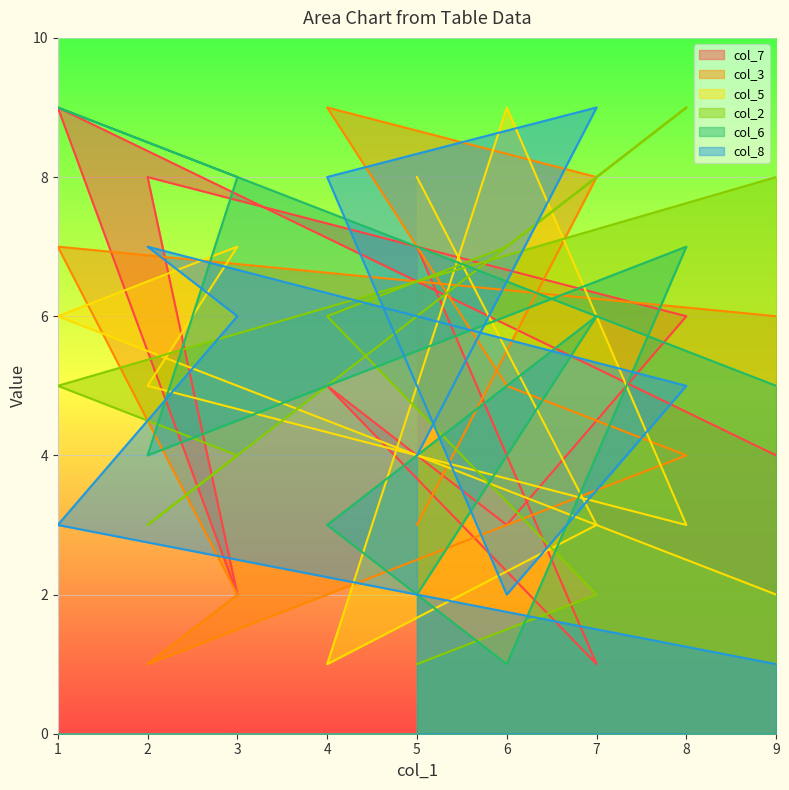

Reading right to left, list all the values displayed in this chart.

col_7: 4	9	2	8	6	3	5	1	7
col_3: 6	7	2	1	4	5	9	8	3
col_5: 2	6	7	5	3	9	1	3	8
col_2: 8	5	4	3	9	7	6	2	1
col_6: 5	9	8	4	7	1	3	6	2
col_8: 1	3	6	7	5	2	8	9	4